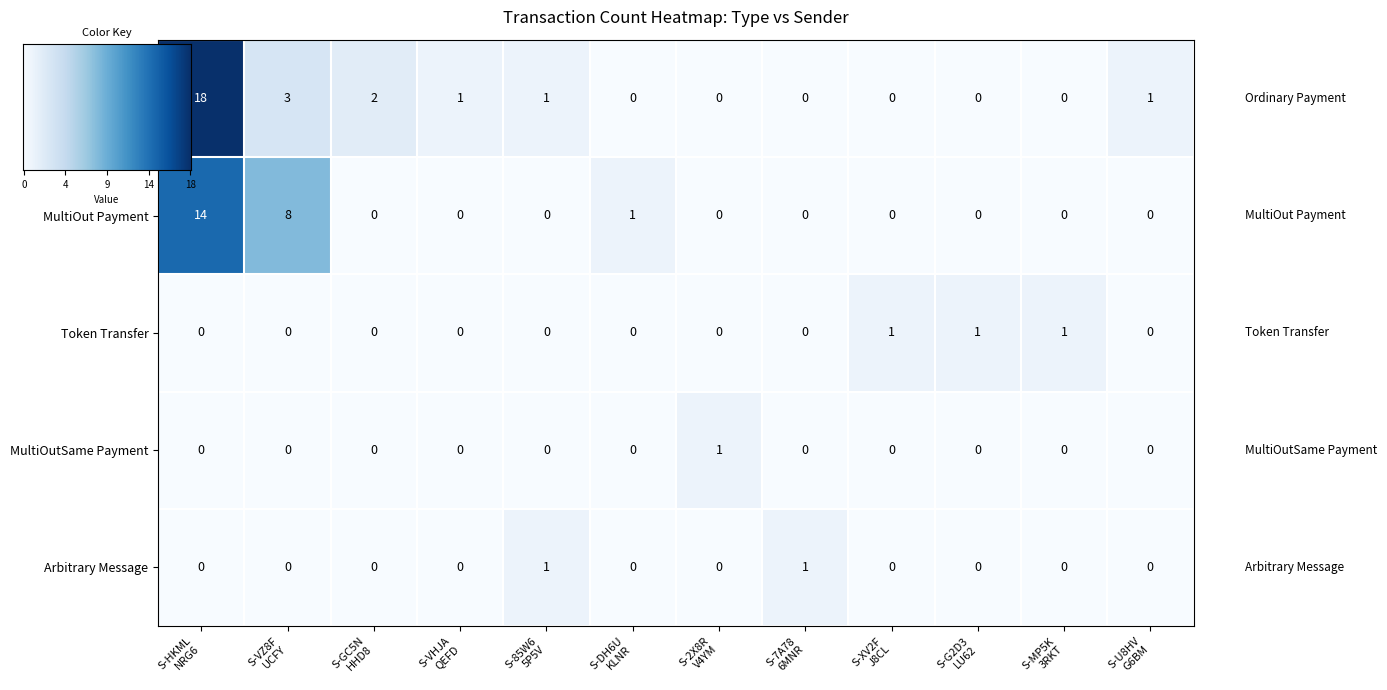

Which series has the largest range (max minus min)?

Ordinary Payment